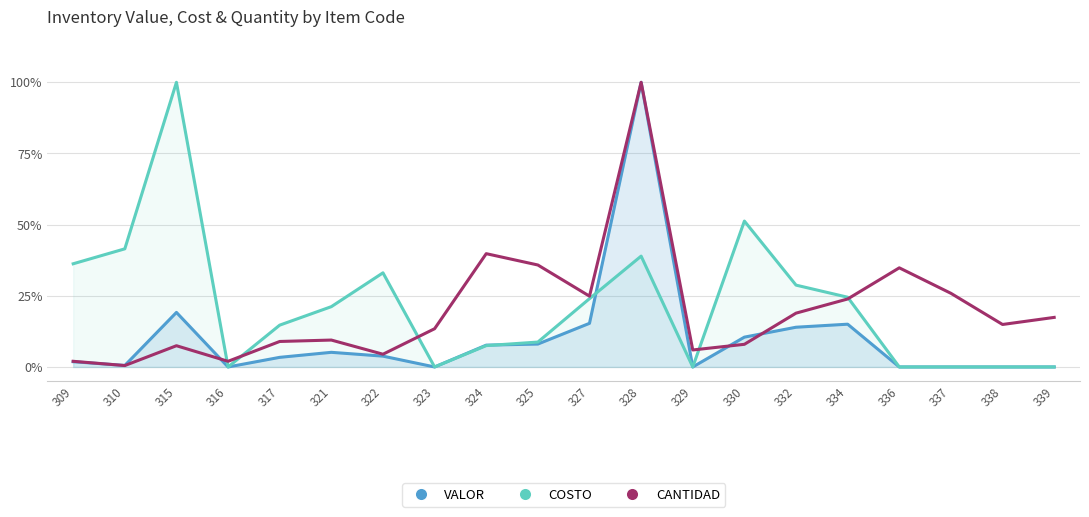

Where is CANTIDAD nearest to the value 50?

324